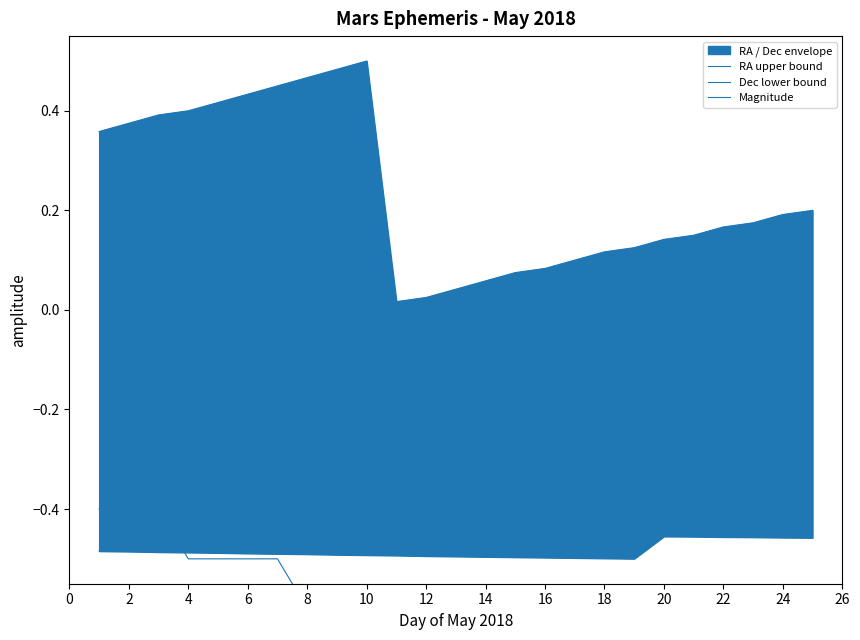

Rank the series by their average value, from highest to lowest.

RA upper bound, Dec lower bound, Magnitude